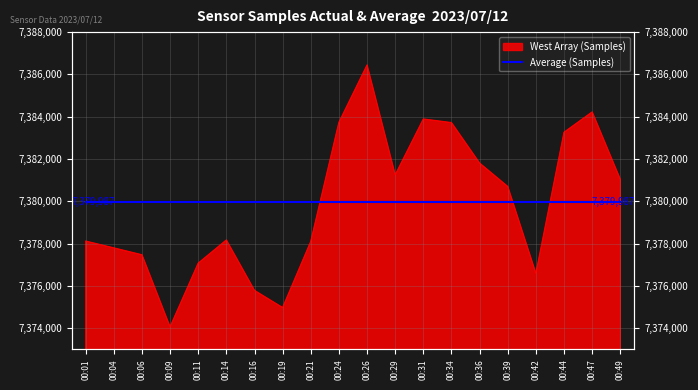

Where is the data nearest to the value 7380253?

00:39